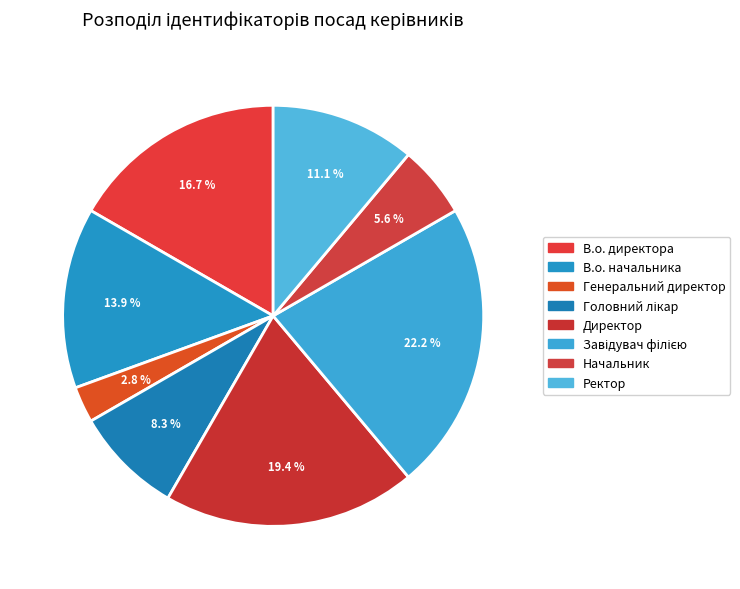

How many slices are in this pie chart?

8